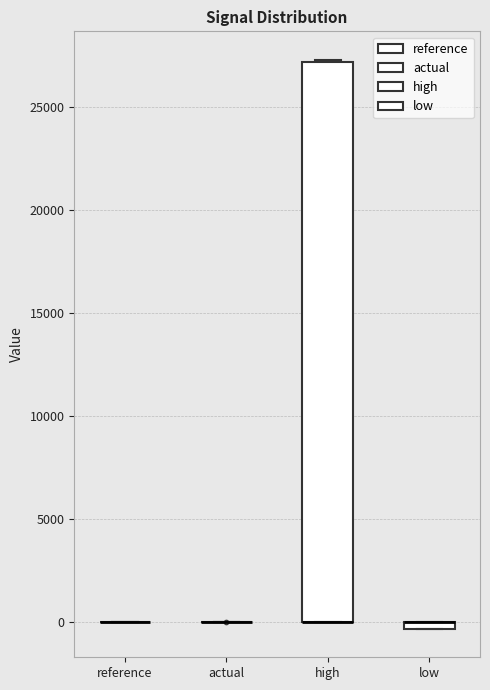

Comparing the boxes themselves (not the whiskers), which one is the tallest?

high